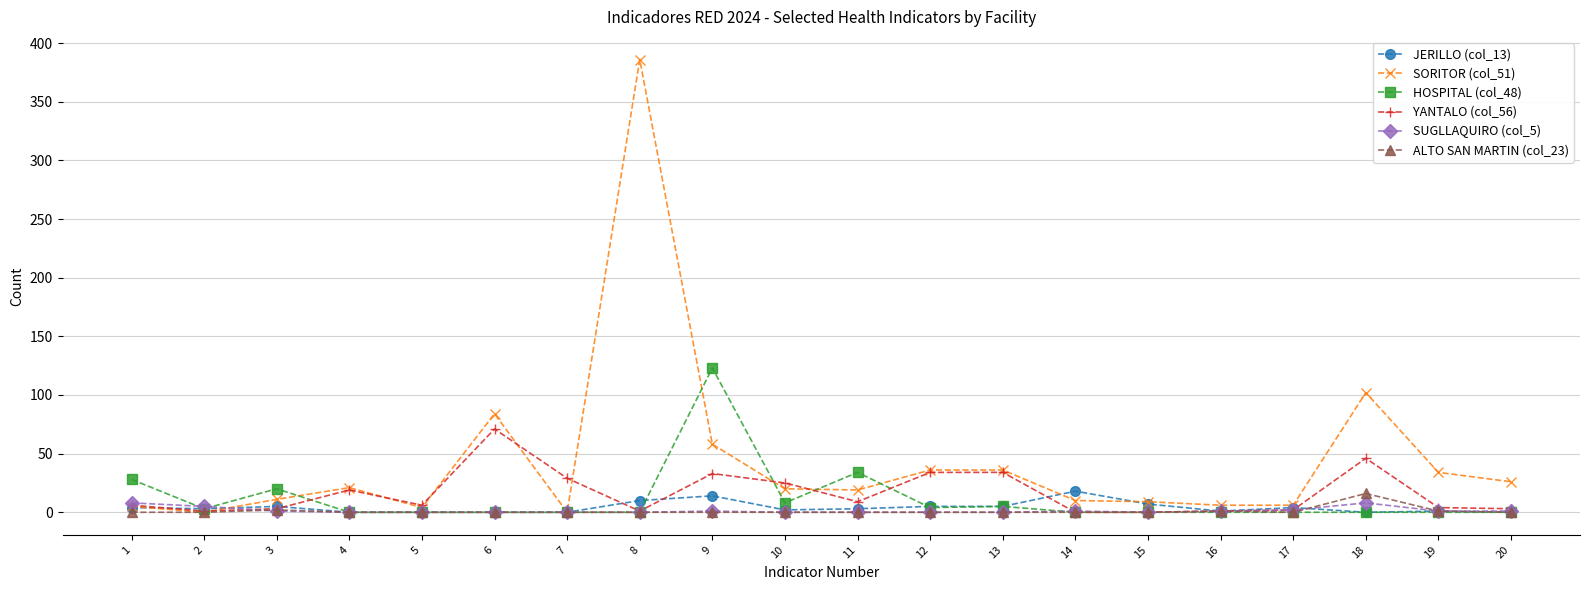

What is the maximum value shown in the chart?

386